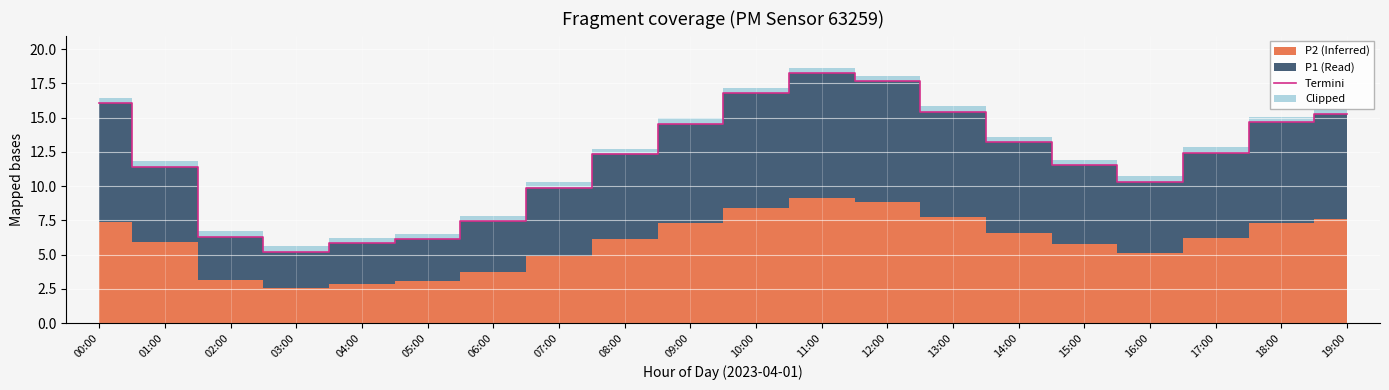

Reading right to left, what are all the values shown in this chart?

15.2	14.7	12.4	10.3	11.5	13.2	15.4	17.6	18.2	16.8	14.6	12.3	9.9	7.4	6.1	5.8	5.2	6.3	11.4	16.0